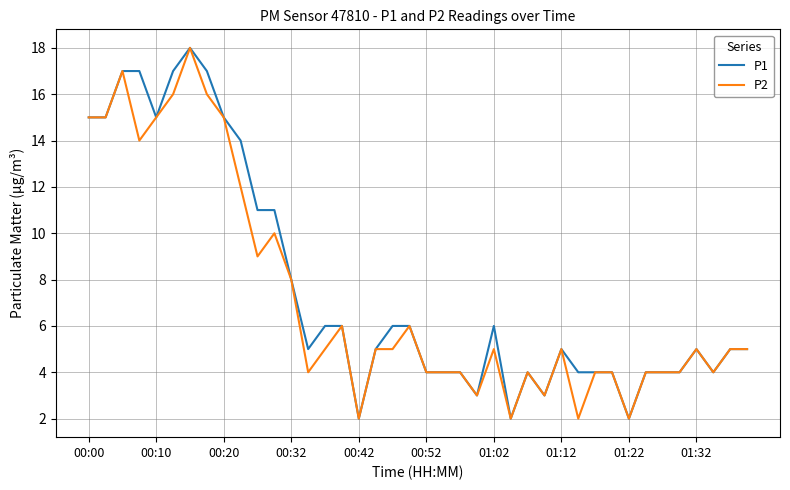

What is the lowest value of the P2 series?

2